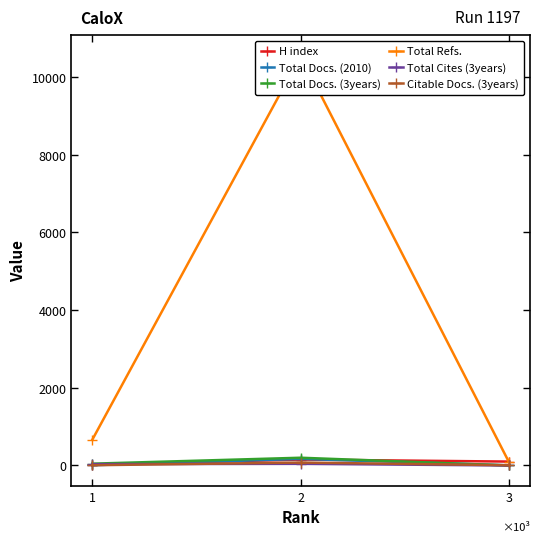

How many lines are shown in the chart?

6